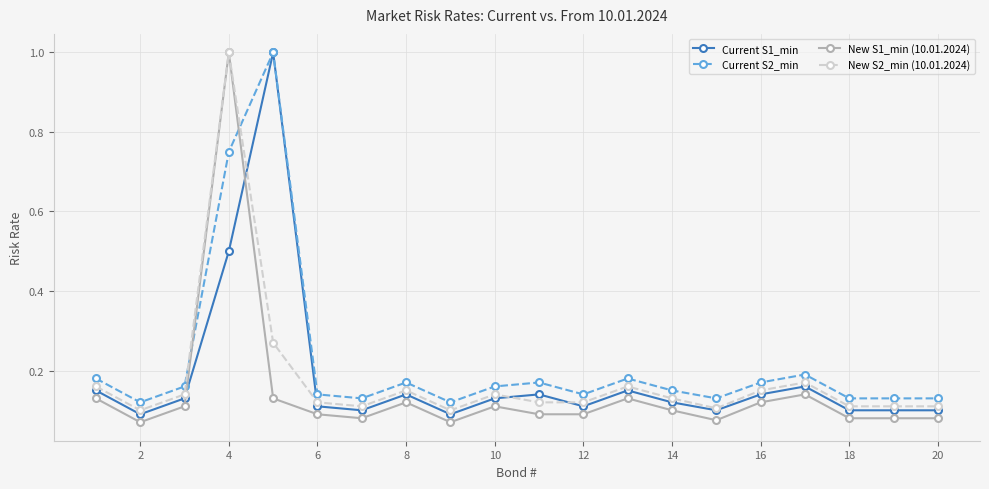

After their last crossing, which series has the higher values: Current S1_min or New S1_min (10.01.2024)?

Current S1_min